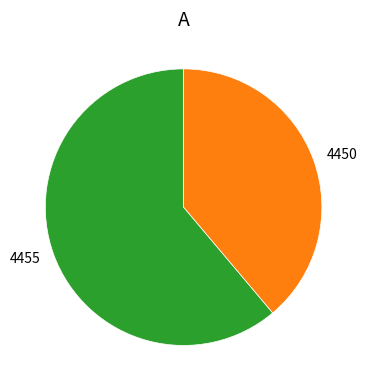

Does any single category account for the majority?

Yes